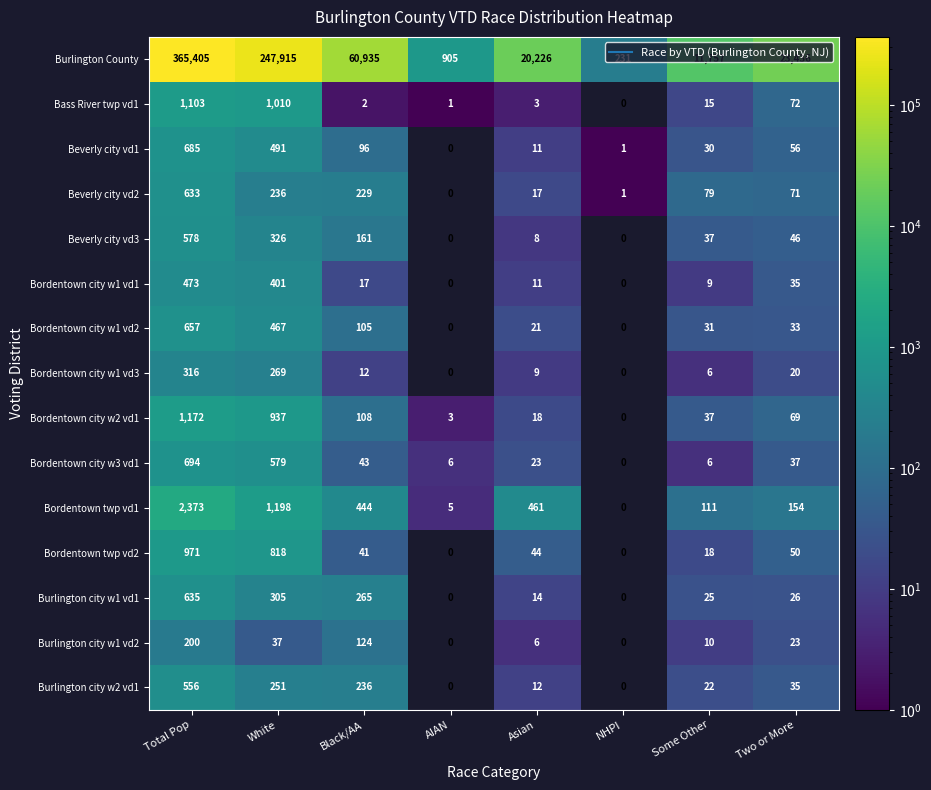

How many positive values does the Burlington city w1 vd1 series have?

6